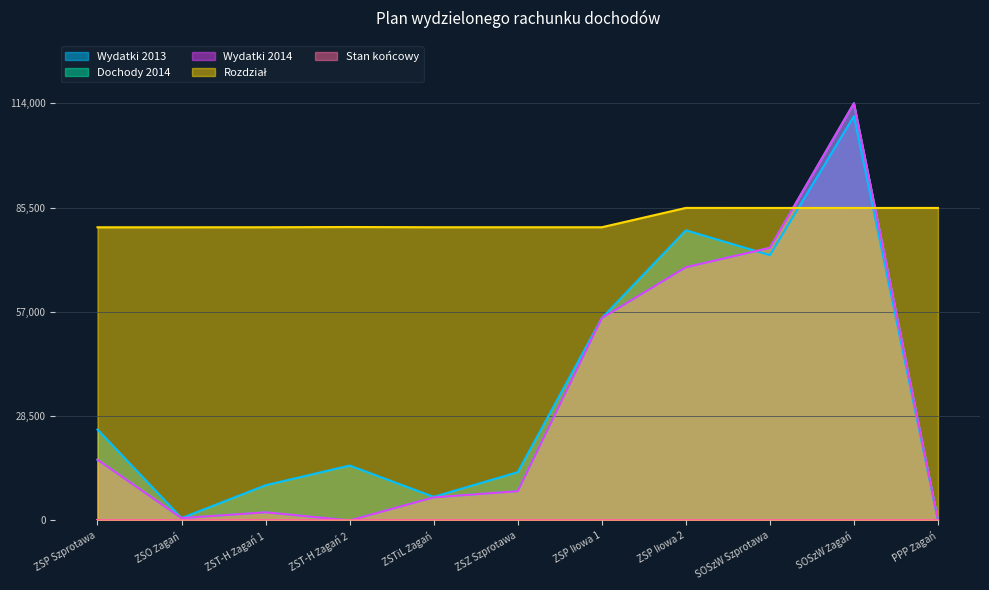

Is it true that Rozdział equals 53196 at PPP Żagań?

False